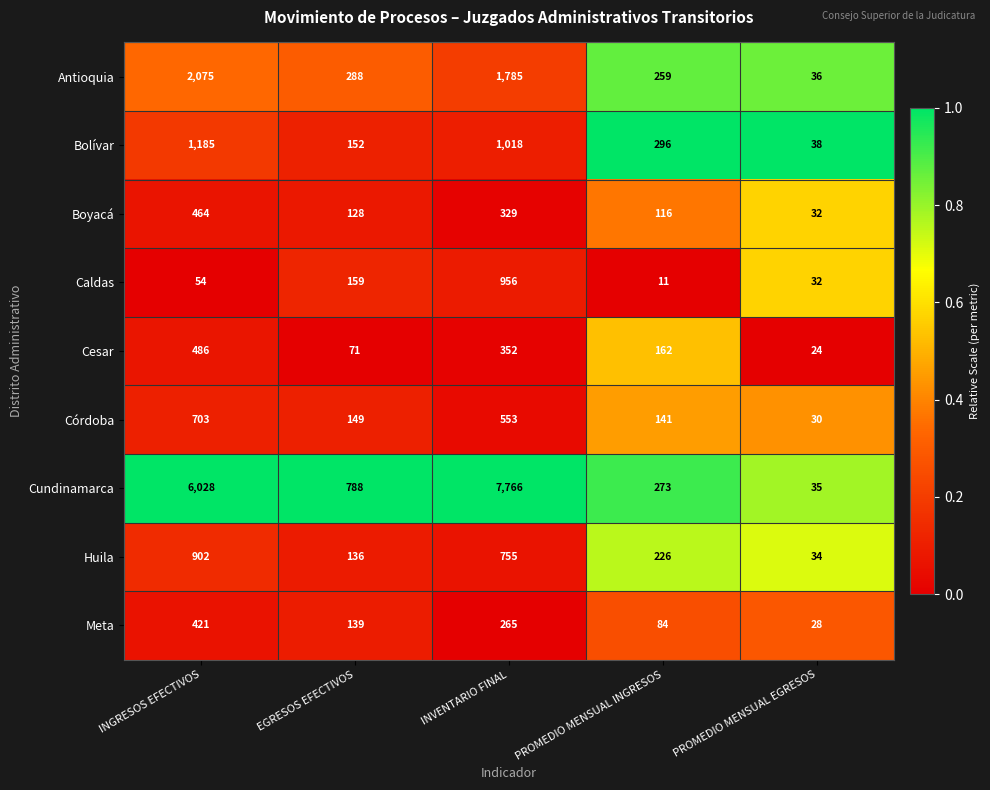

List the series in order of their peak value, lowest first.

Meta, Boyacá, Cesar, Córdoba, Huila, Caldas, Bolívar, Antioquia, Cundinamarca